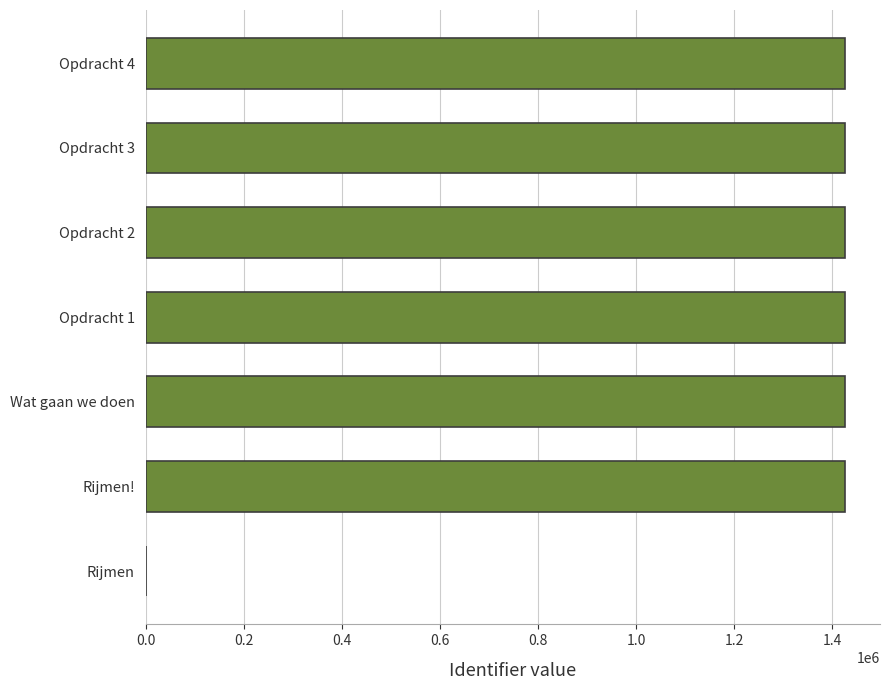

What is the greatest value displayed?

1426336